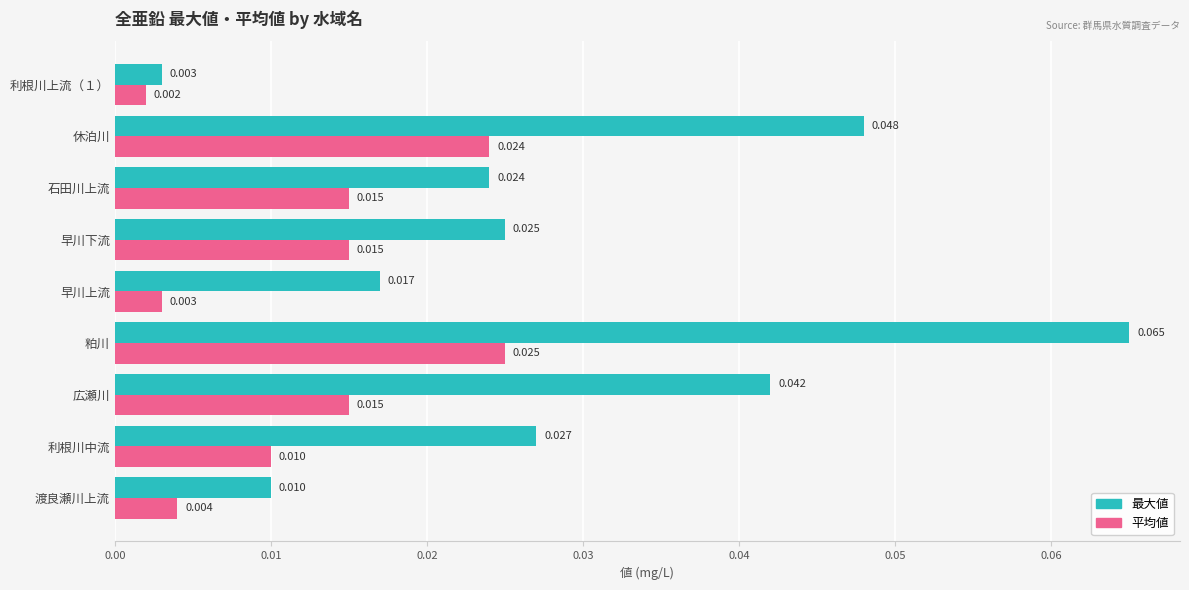

Which series changed the most between 広瀬川 and 利根川上流（１）?

最大値